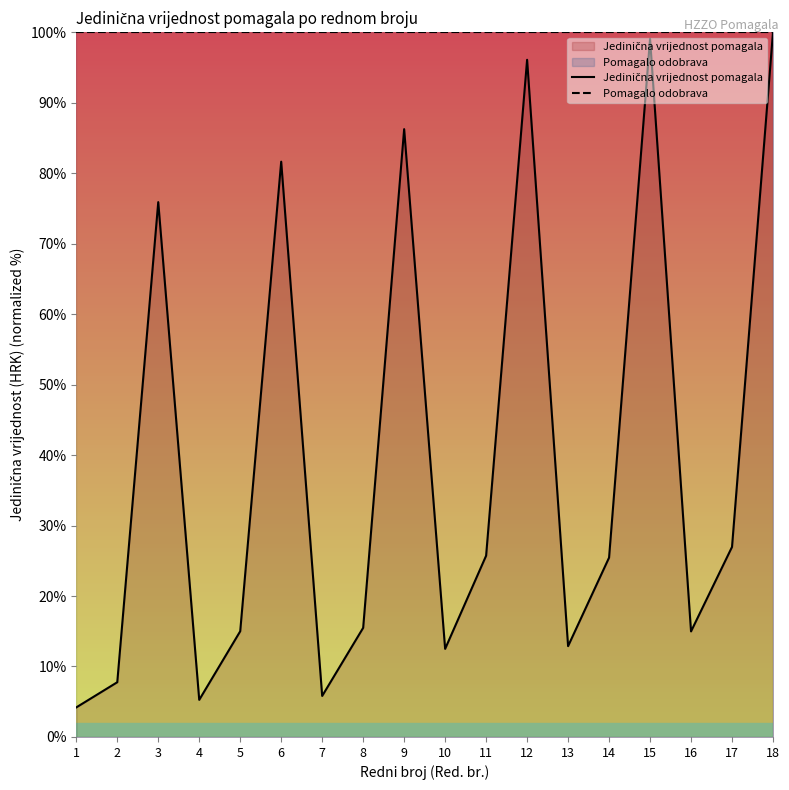

At which category does Jedinična vrijednost pomagala reach its first local valley?

4